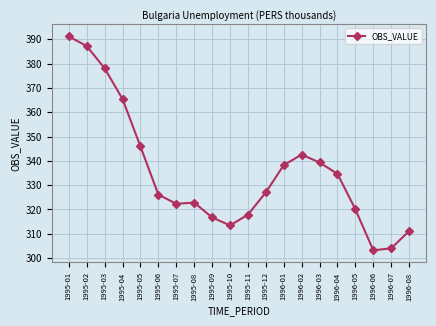

Approximately how many times larger is the value at 1995-04 compared to 1996-04?

1.1